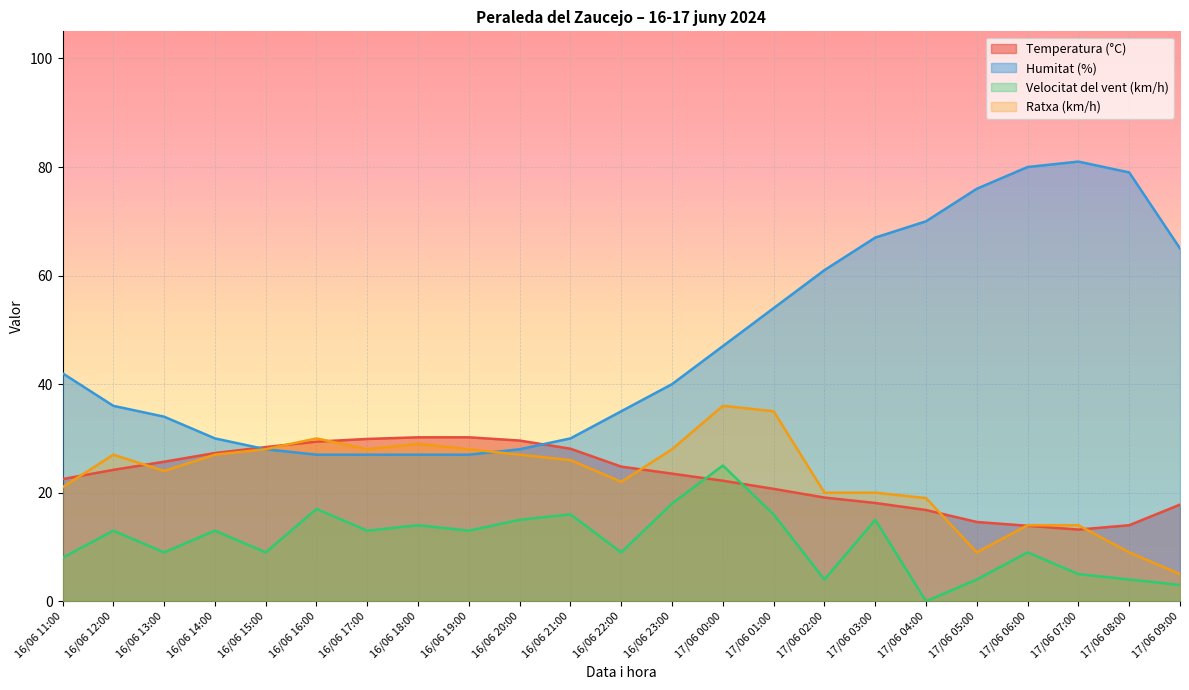

At how many categories does at least one series exceed 59?

8